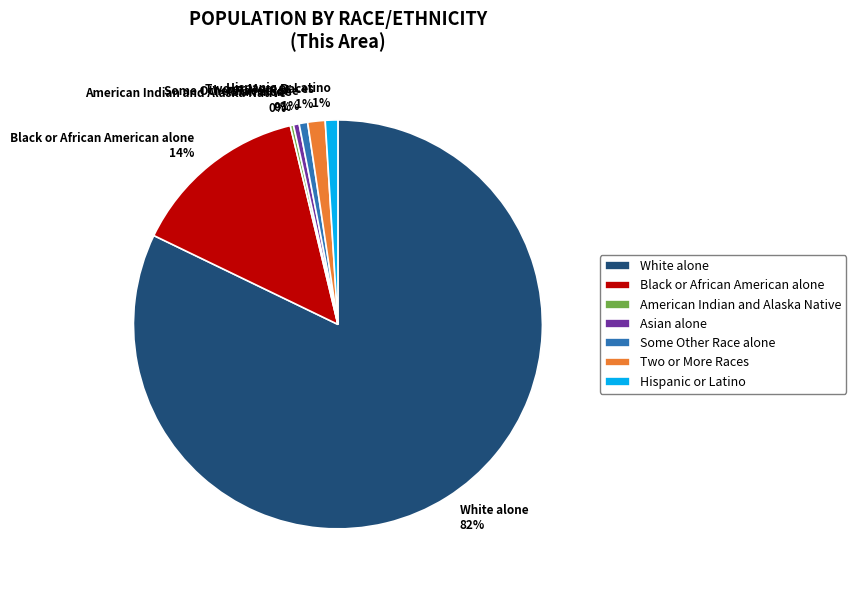

True or false: White alone accounts for 69% of the total.

False